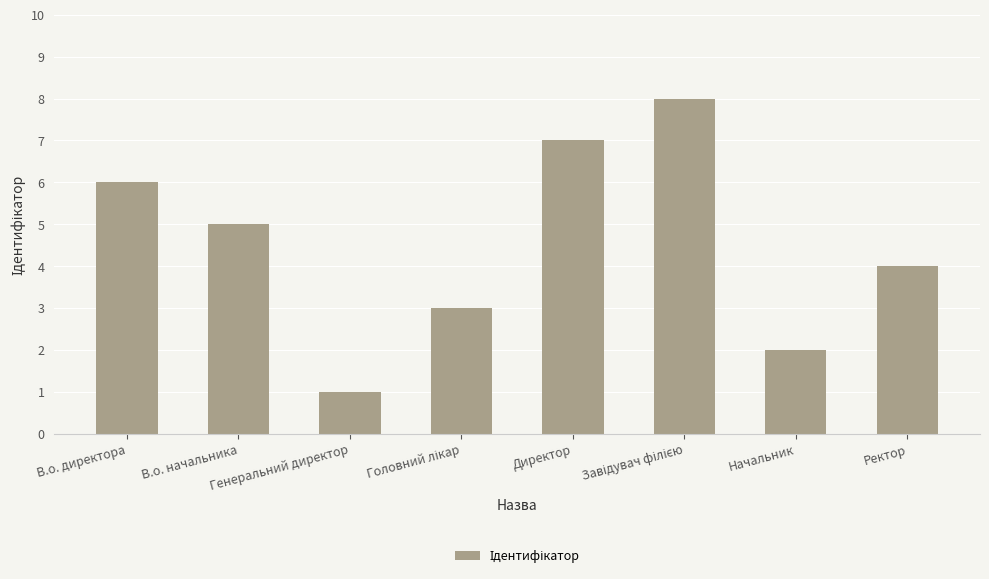

What is the label of the 1st bar from the right?

Ректор